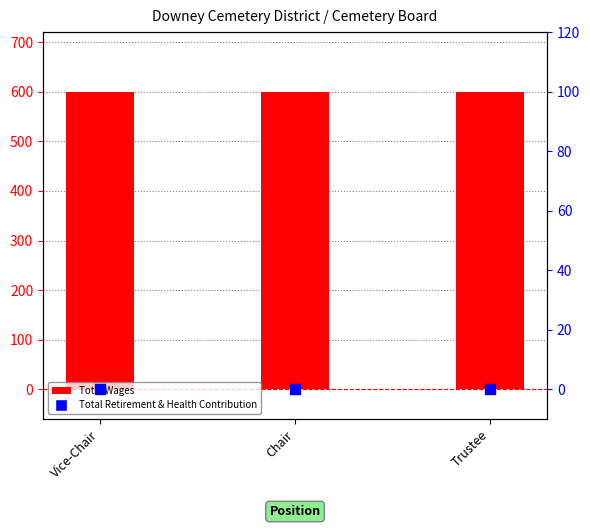

Is the value of Total Wages at Chair greater than the value of Total Retirement & Health Contribution at Vice-Chair?

Yes